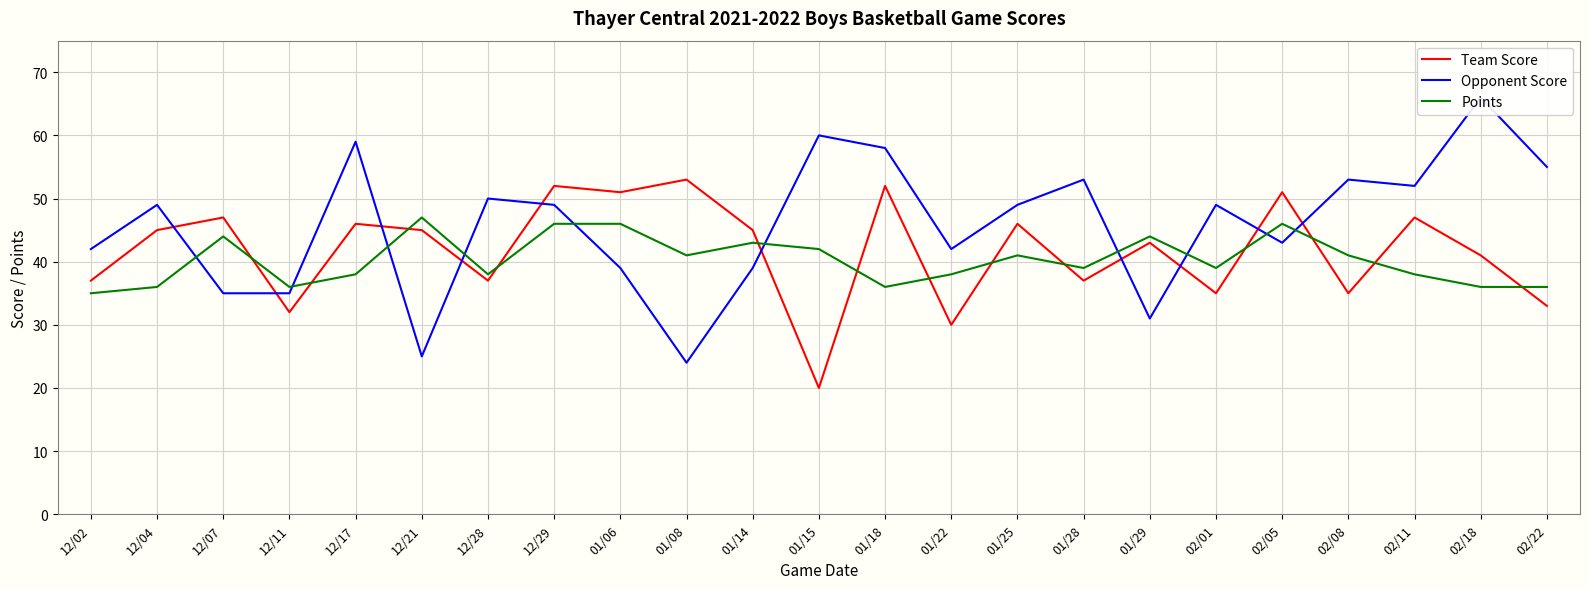

Reading left to right, list all the values displayed in this chart.

Team Score: 37	45	47	32	46	45	37	52	51	53	45	20	52	30	46	37	43	35	51	35	47	41	33
Opponent Score: 42	49	35	35	59	25	50	49	39	24	39	60	58	42	49	53	31	49	43	53	52	66	55
Points: 35	36	44	36	38	47	38	46	46	41	43	42	36	38	41	39	44	39	46	41	38	36	36